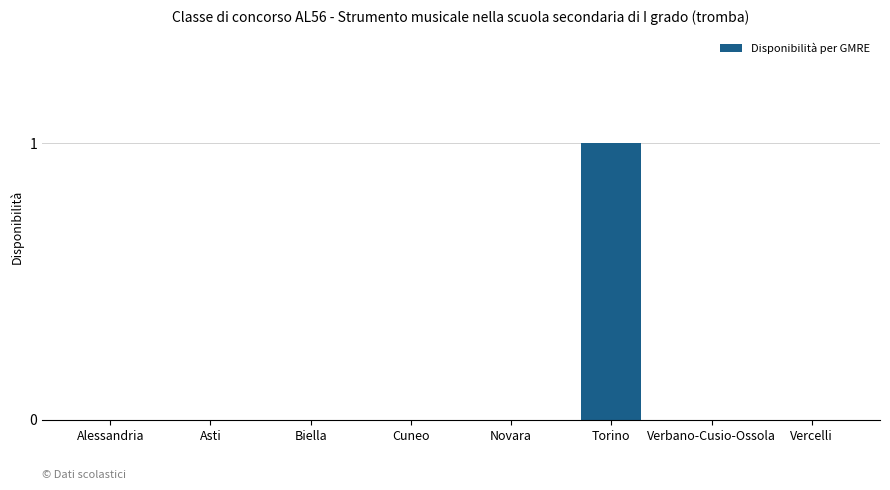

Is it true that the value at Novara is 0?

True